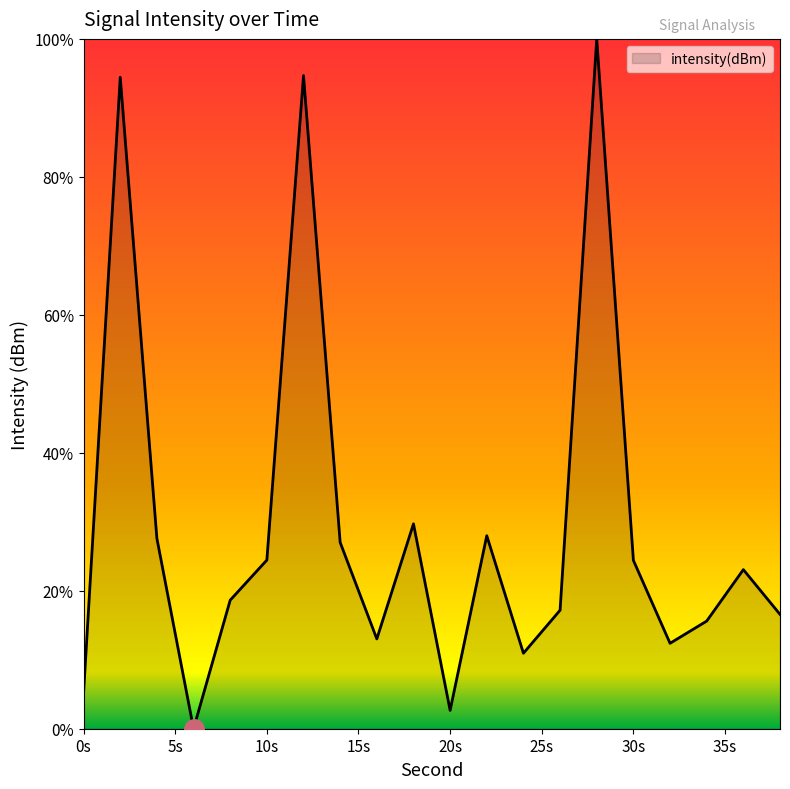

What is the difference between the maximum and minimum values?

100.0